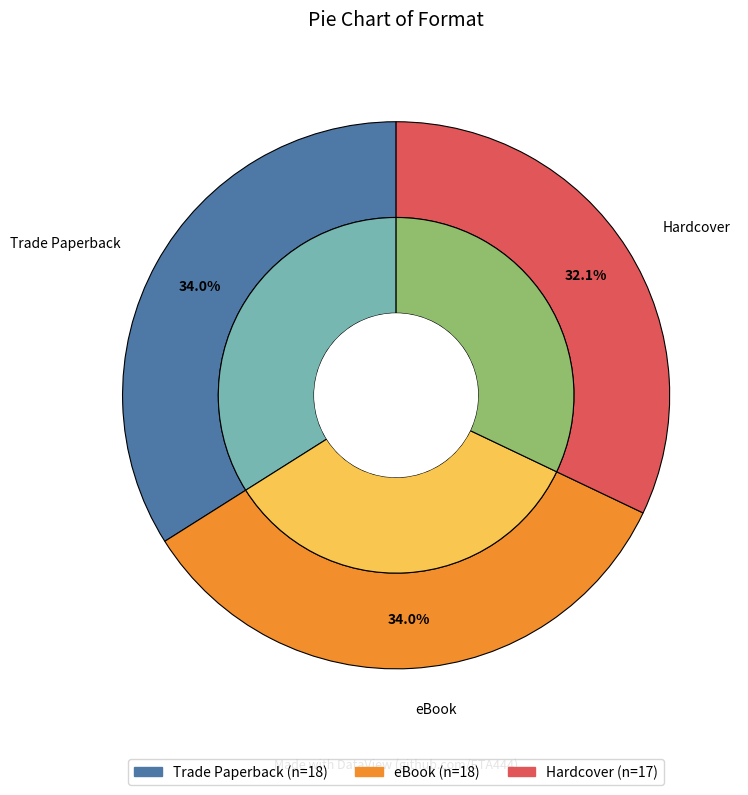

Is it true that Hardcover is 39% of the pie?

False